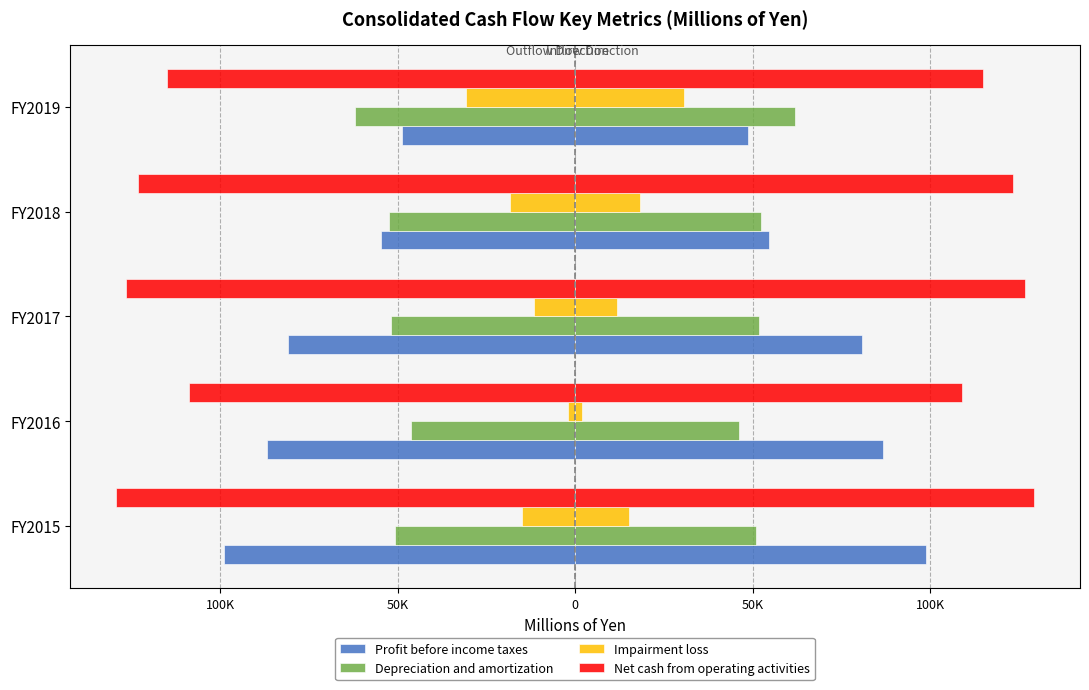

Reading right to left, extract all data points from this chart.

Profit before income taxes: -48795	-54698	-80819	-86684	-98778
Depreciation and amortization: -61986	-52485	-51783	-46273	-50852
Impairment loss: -30728	-18384	-11681	-1965	-15043
Net cash from operating activities: -114856	-123256	-126655	-108907	-129311